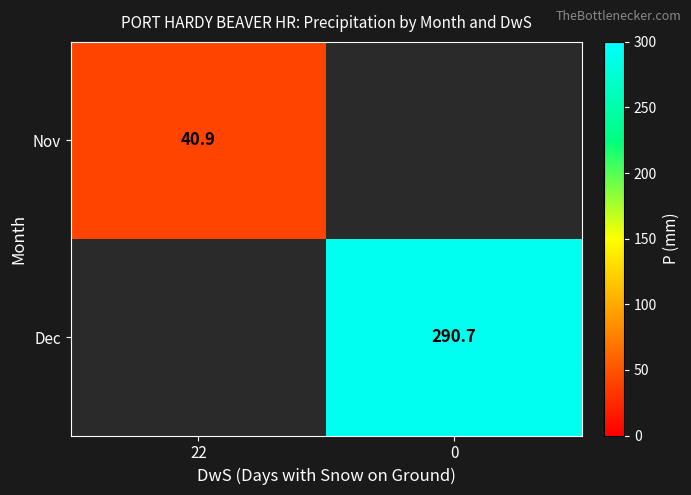

Is it true that Nov equals 22.7 at 22?

False